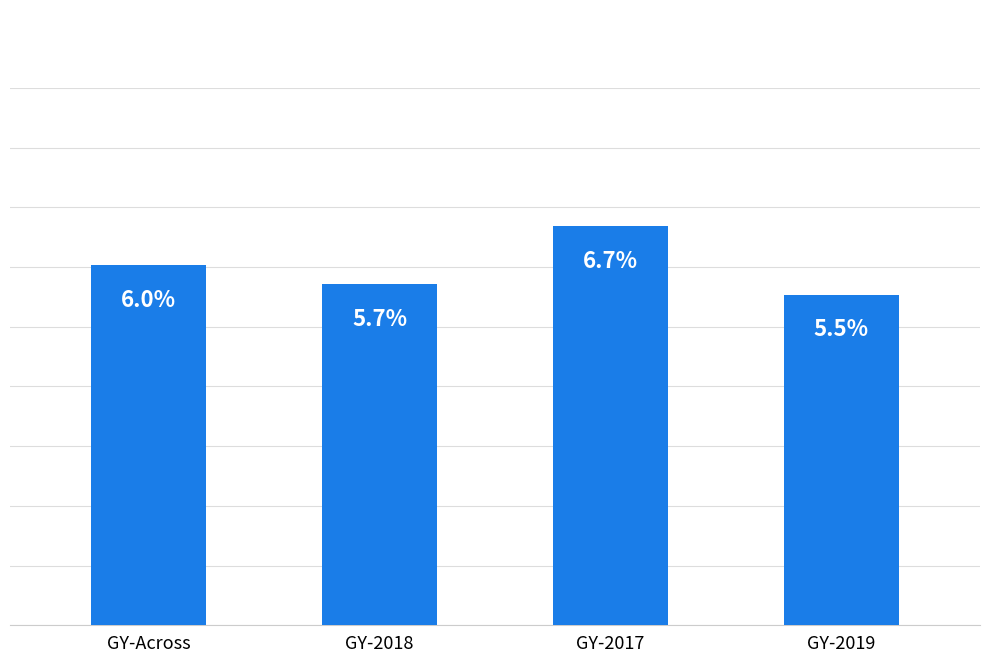

Are the bars horizontal?

No